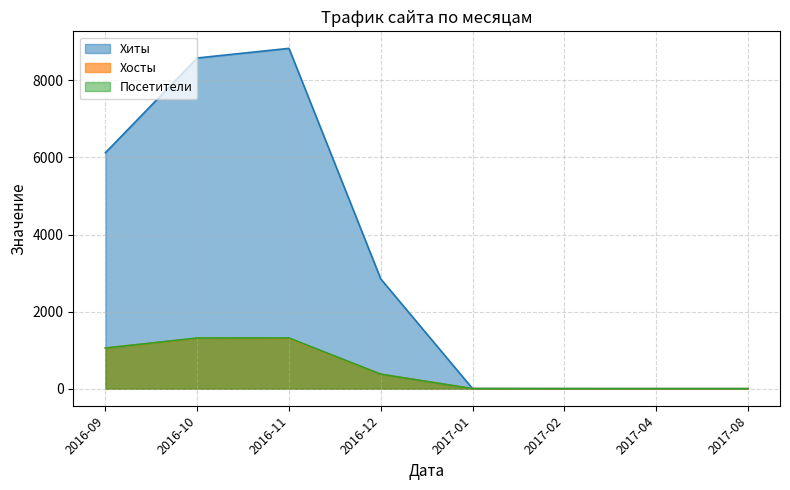

Which series changed the most between 2016-09 and 2016-11?

Хиты